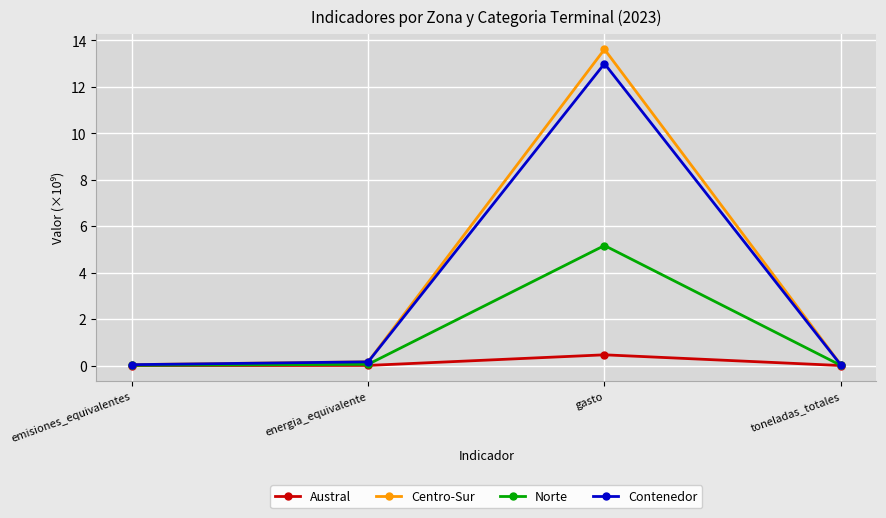

What is the label of the 2nd point from the left?

energia_equivalente